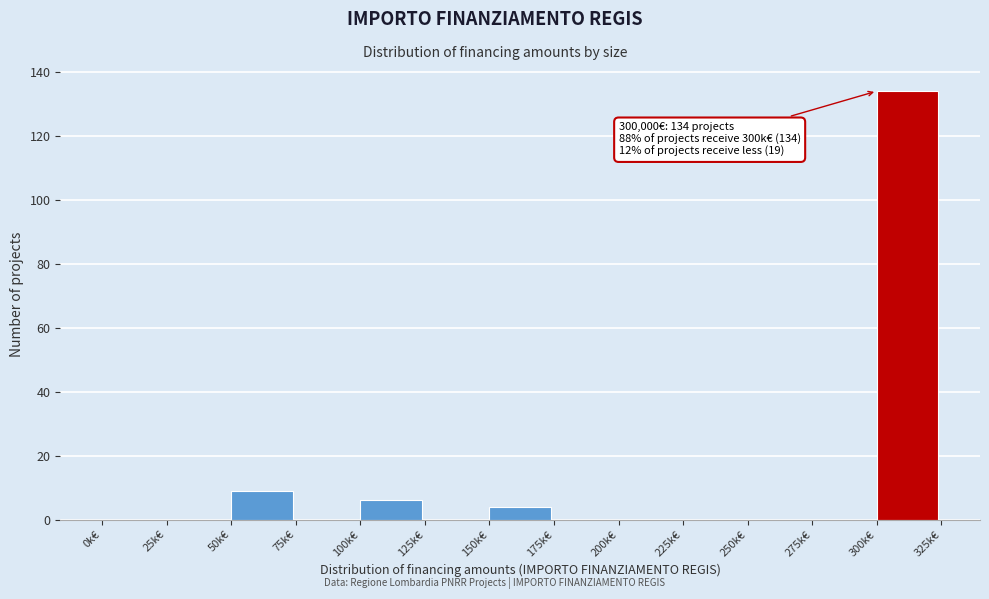

Which range on the x-axis has the tallest bar?

300 to 325